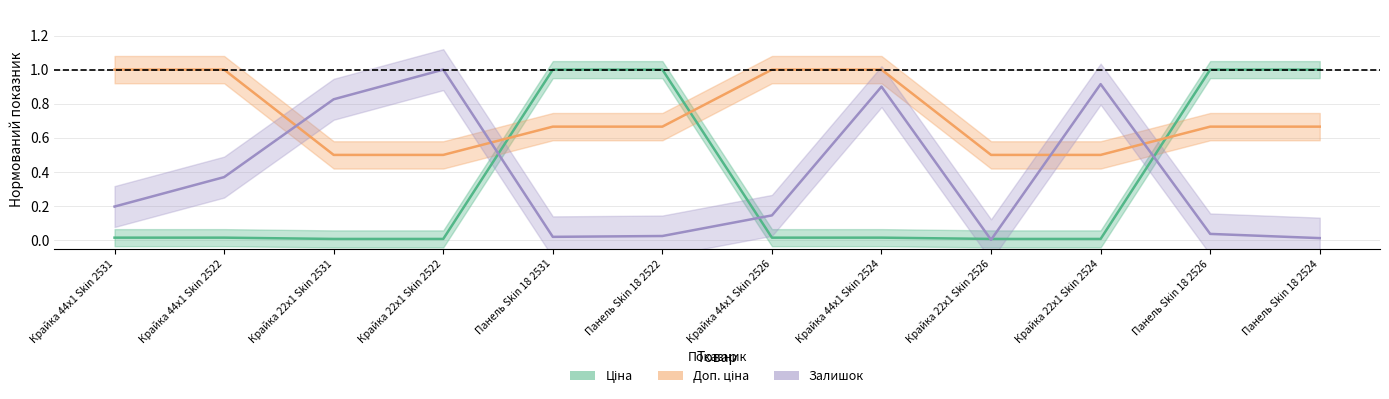

In Залишок, how many points are lower than both neighbors (excluding endpoints)?

2